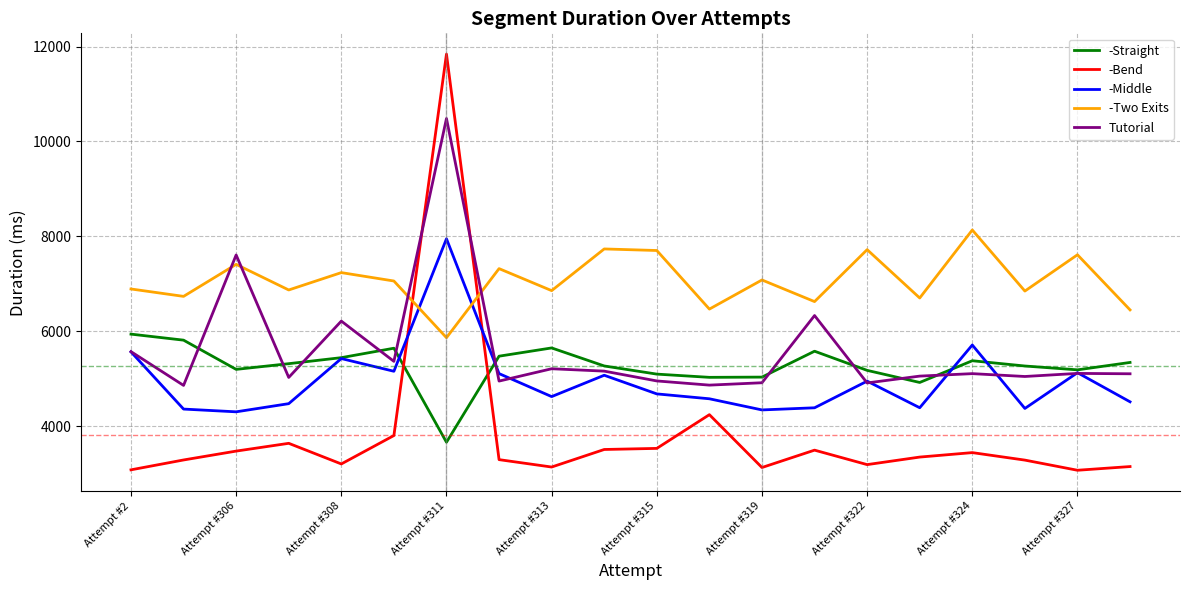

What is the maximum value for -Bend?

11841